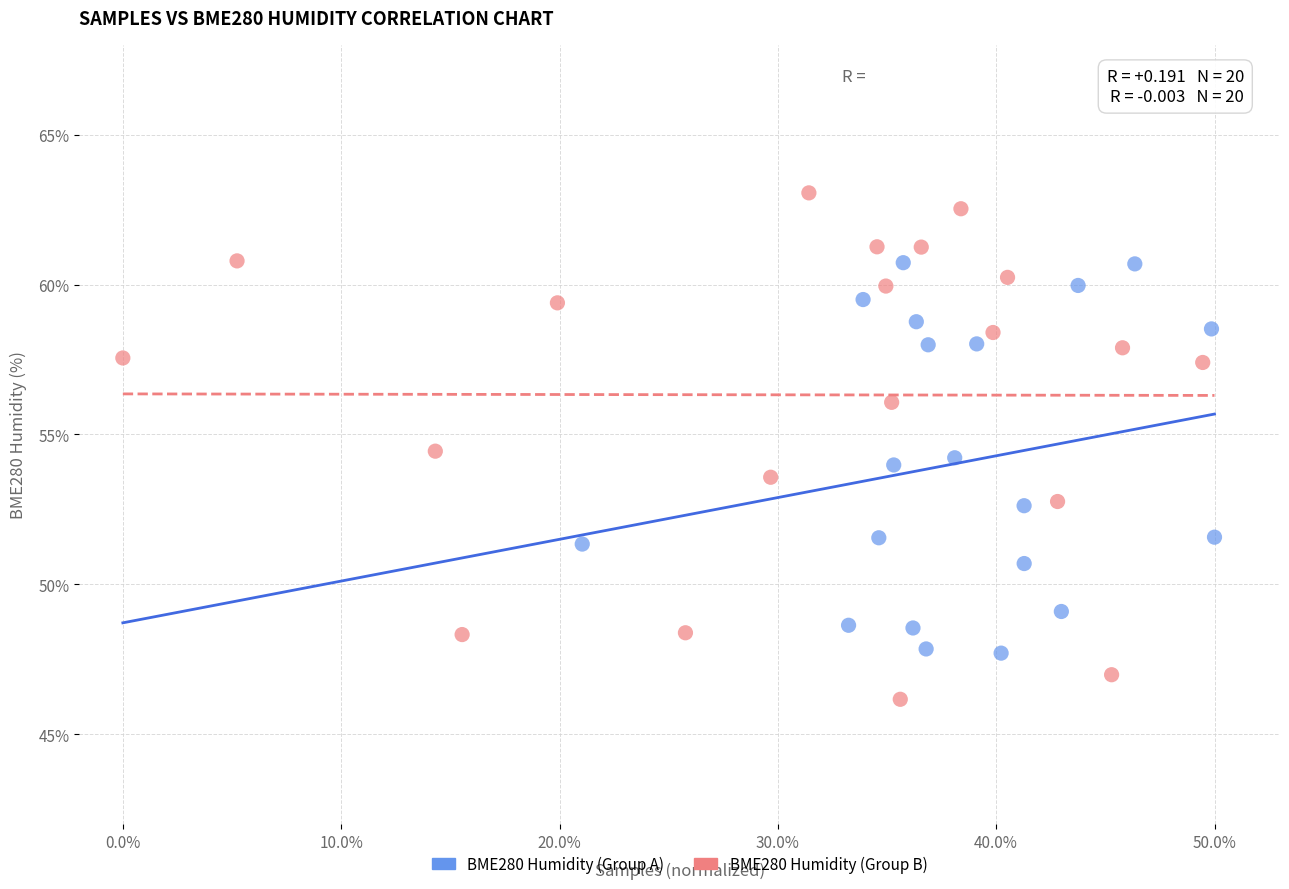

Which series contains the highest Y value?

BME280 Humidity (Group B)